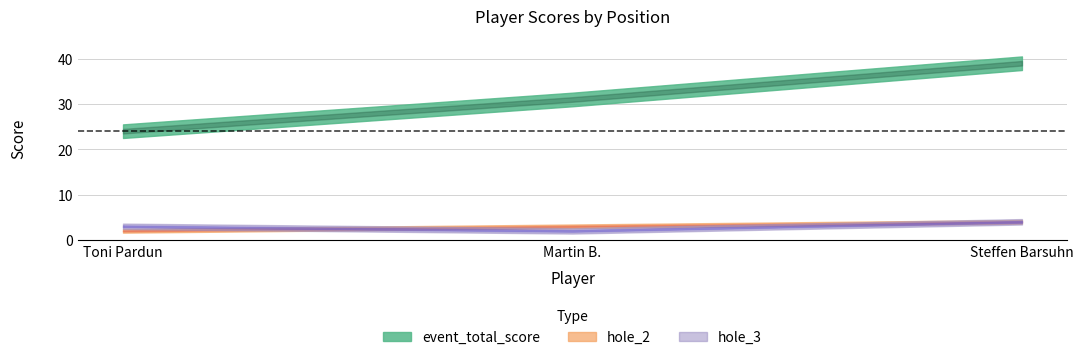

What is the difference between the maximum and minimum values in the round_total_score series?

15